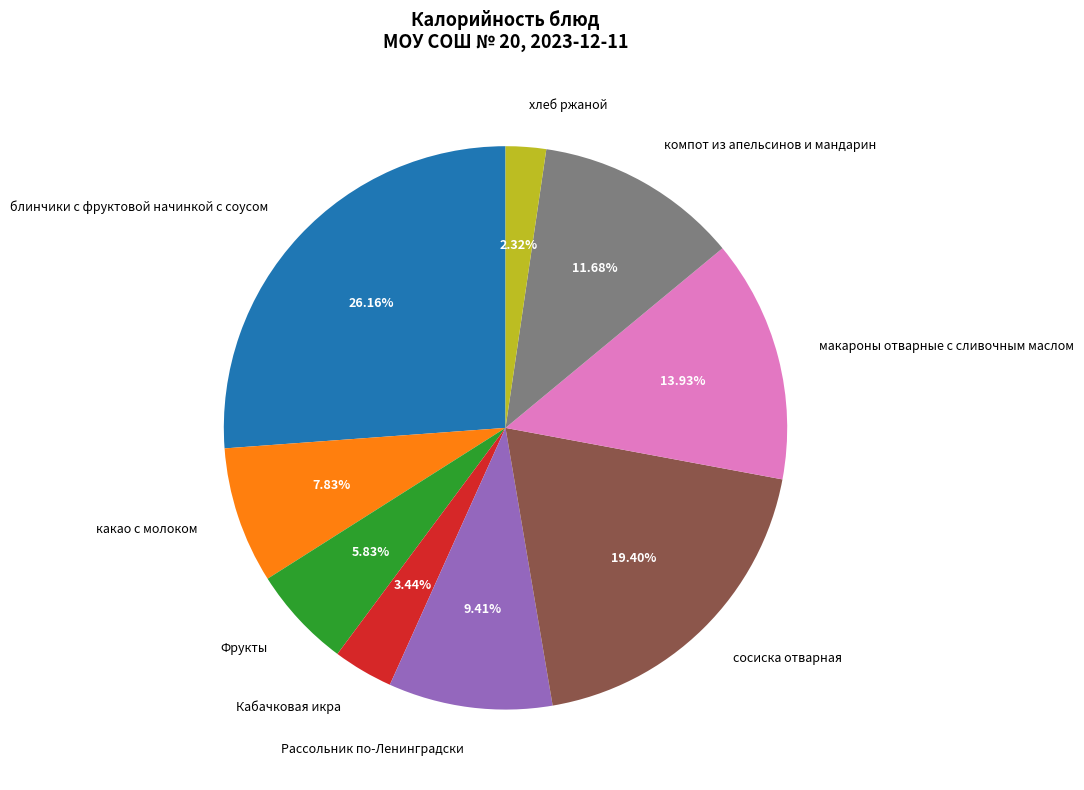

What is the largest slice in the pie chart?

блинчики с фруктовой начинкой с соусом